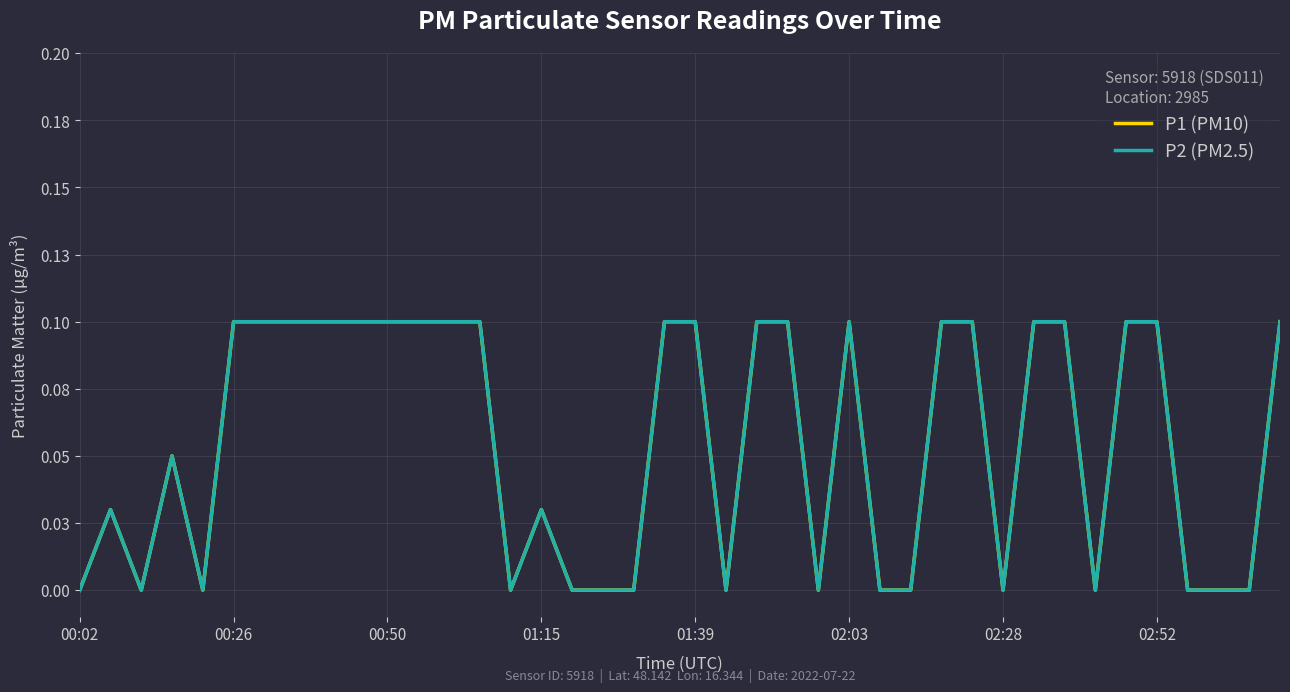

What is the difference between the maximum and second lowest values in the P1 (PM10) series?

0.1